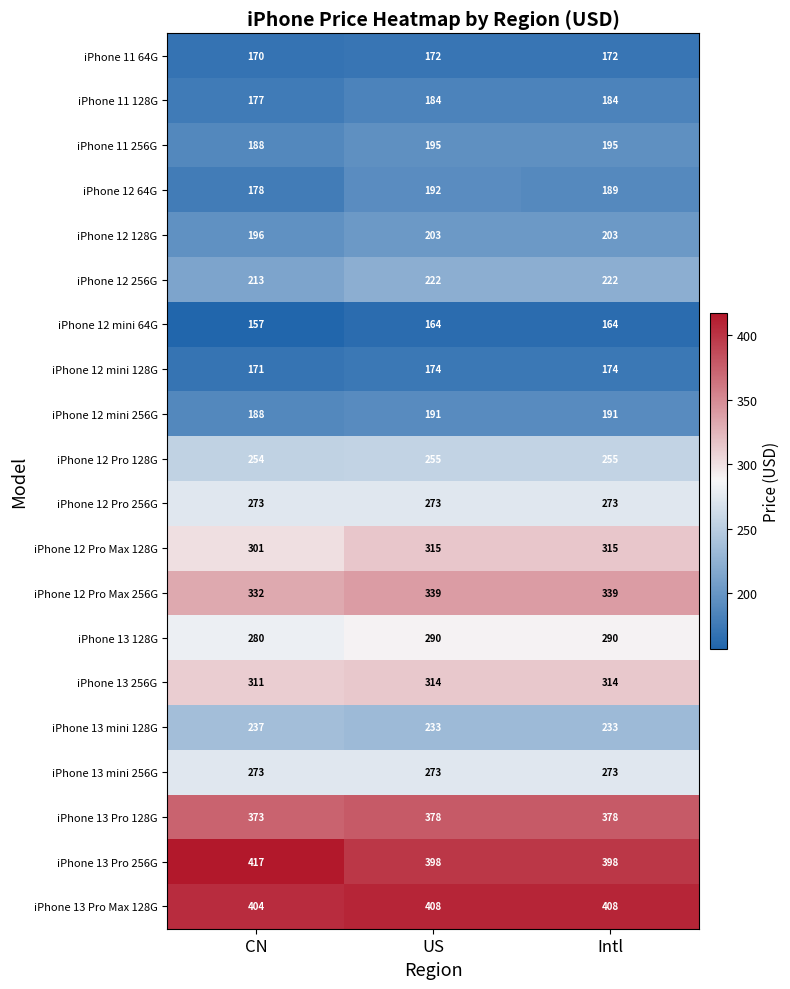

What is the sum of the iPhone 12 mini 64G values at US and Intl?

328